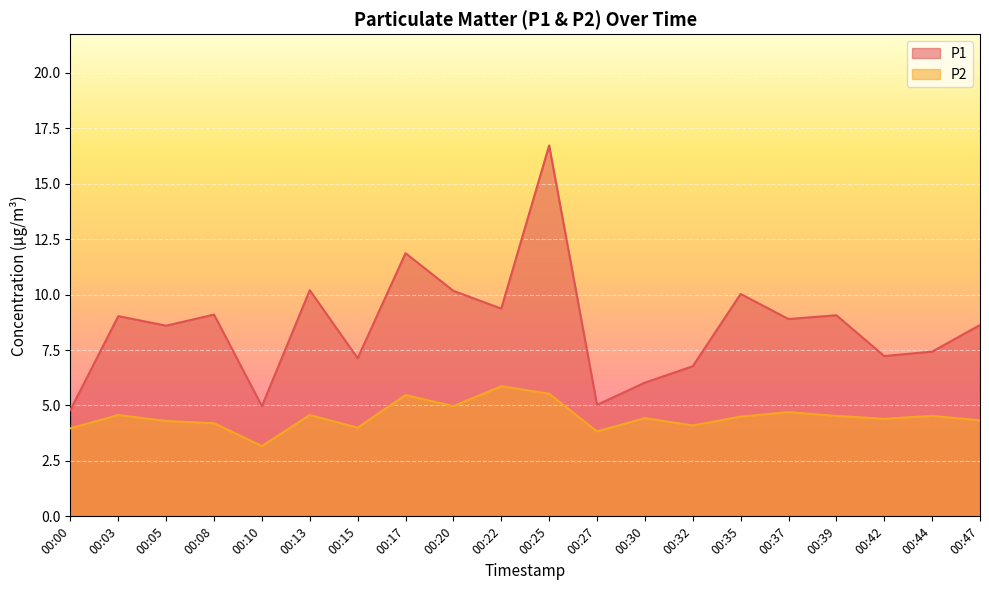

Reading left to right, list all the values displayed in this chart.

P1: 00:00=4.8	00:03=9.0	00:05=8.6	00:08=9.1	00:10=5.0	00:13=10.2	00:15=7.1	00:17=11.9	00:20=10.2	00:22=9.4	00:25=16.7	00:27=5.0	00:30=6.0	00:32=6.8	00:35=10.0	00:37=8.9	00:39=9.1	00:42=7.2	00:44=7.4	00:47=8.6
P2: 00:00=4.0	00:03=4.6	00:05=4.3	00:08=4.2	00:10=3.2	00:13=4.6	00:15=4.0	00:17=5.5	00:20=5.0	00:22=5.9	00:25=5.5	00:27=3.8	00:30=4.4	00:32=4.1	00:35=4.5	00:37=4.7	00:39=4.5	00:42=4.4	00:44=4.5	00:47=4.3